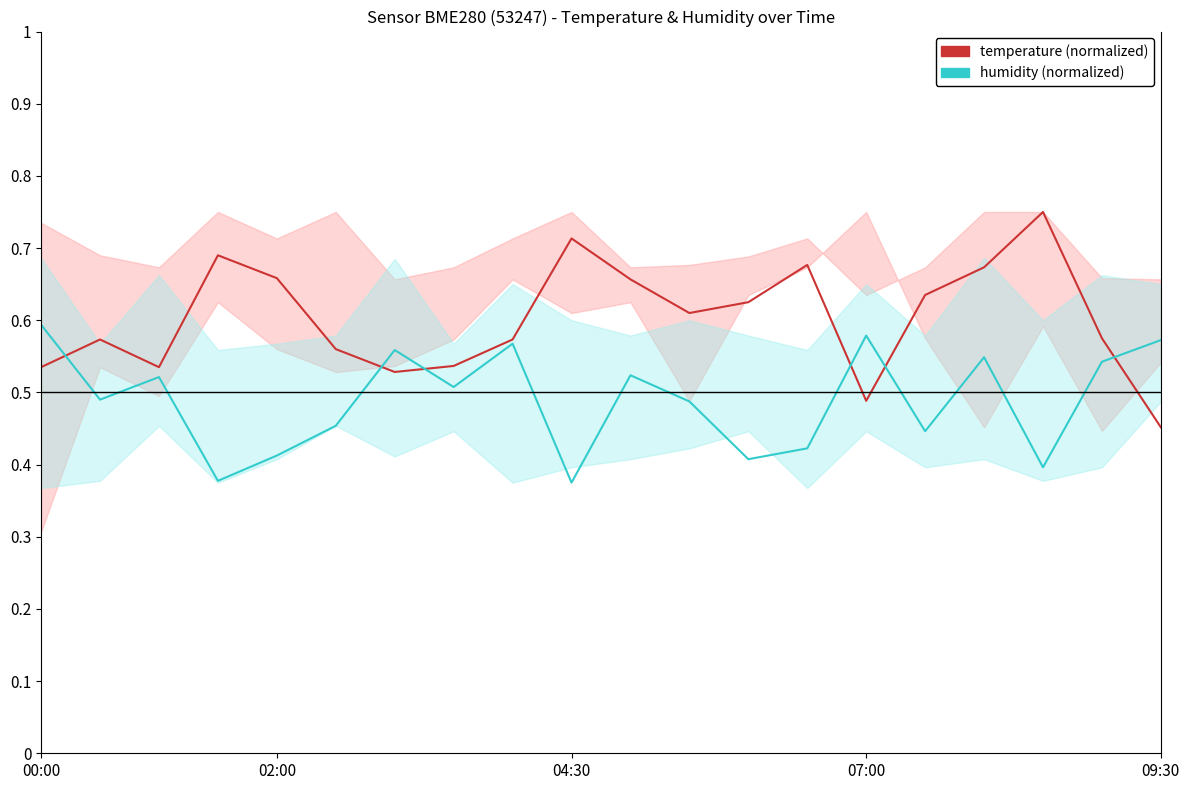

At 5, list the series in order from largest to smallest.

temperature (normalized), humidity (normalized)